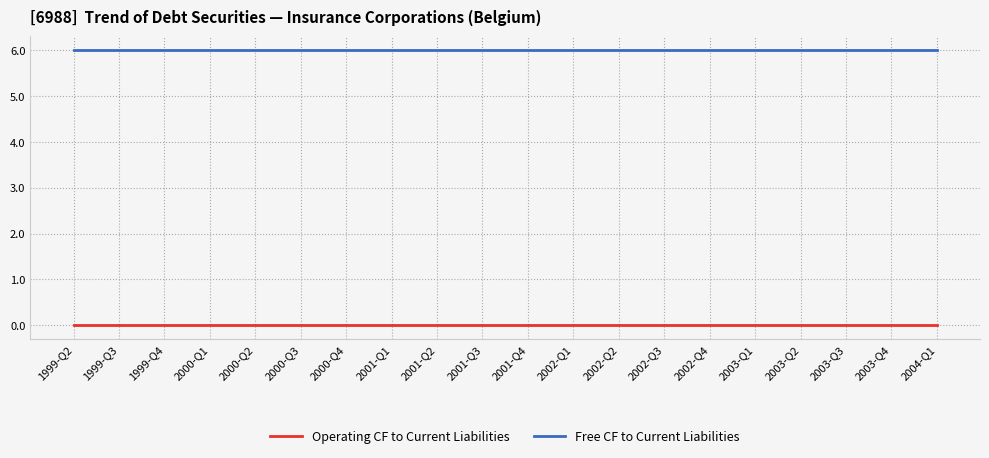

What are all the series names shown in the legend?

Operating CF to Current Liabilities, Free CF to Current Liabilities